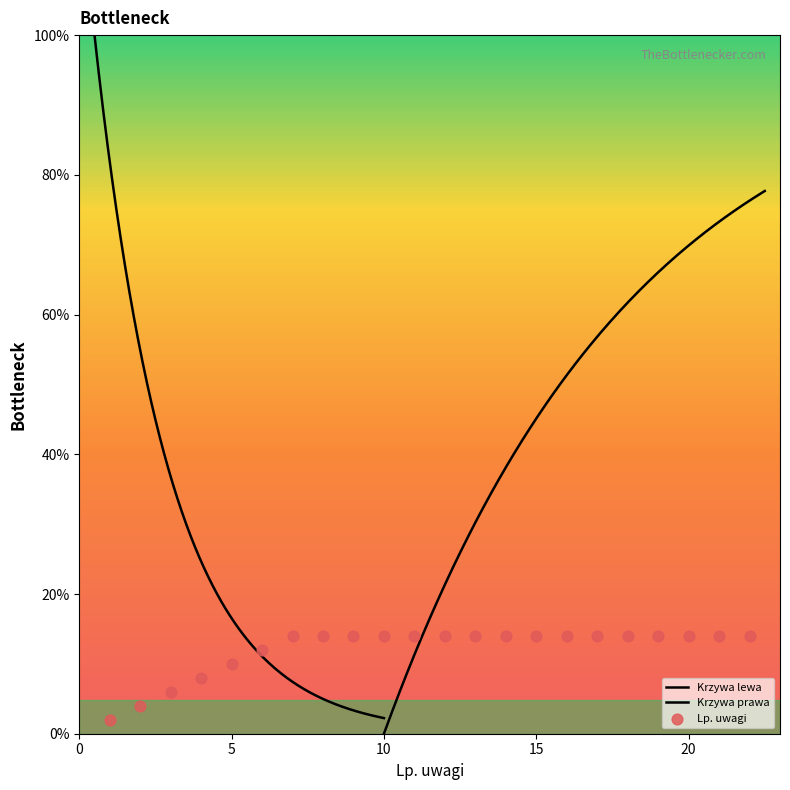

What is the ratio of the value at 7 to the value at 6?

1.2